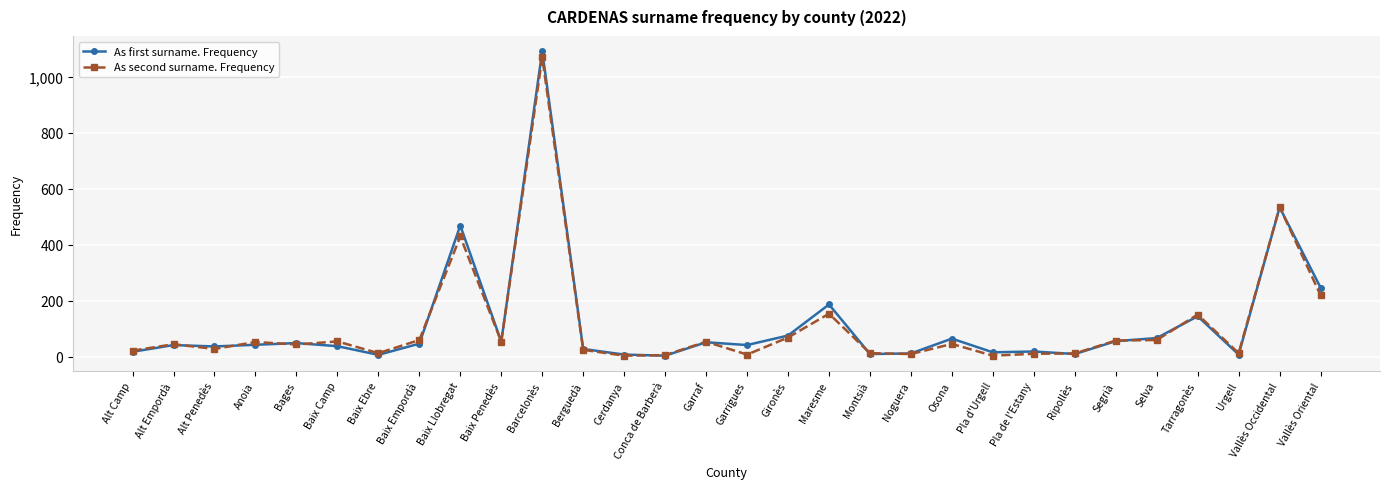

True or false: As first surname. Frequency and As second surname. Frequency cross at least once.

True